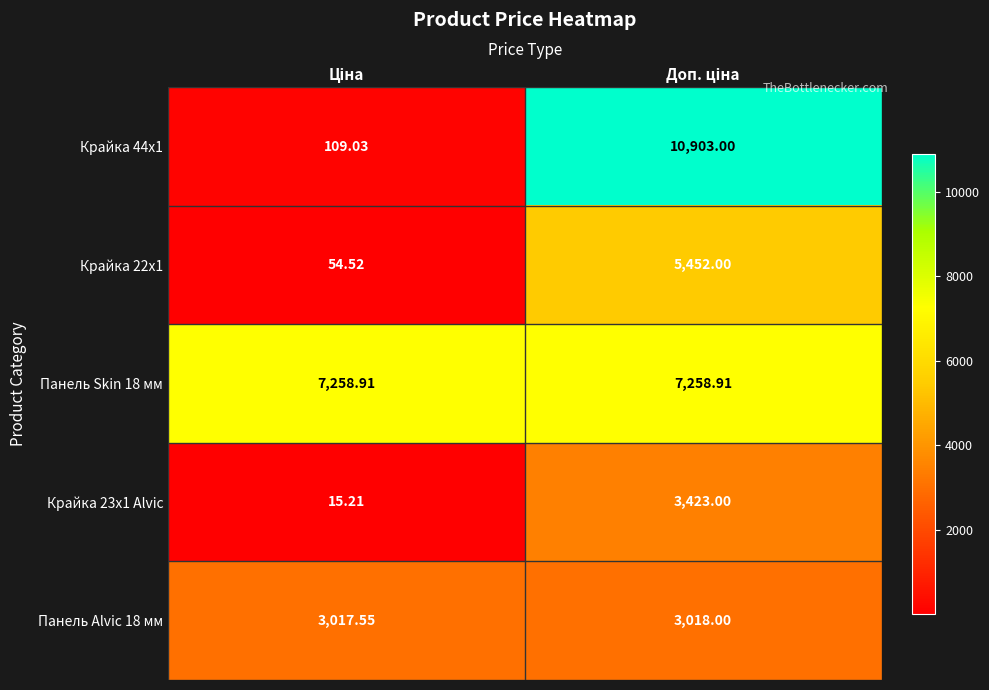

Between Доп. ціна and Ціна, which is larger?

Доп. ціна